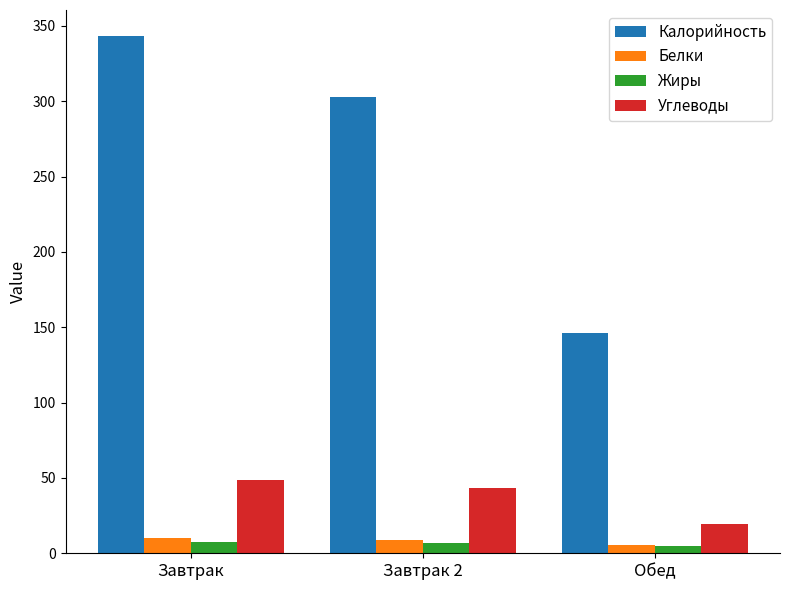

What is the total value across all series at Завтрак 2?

361.4